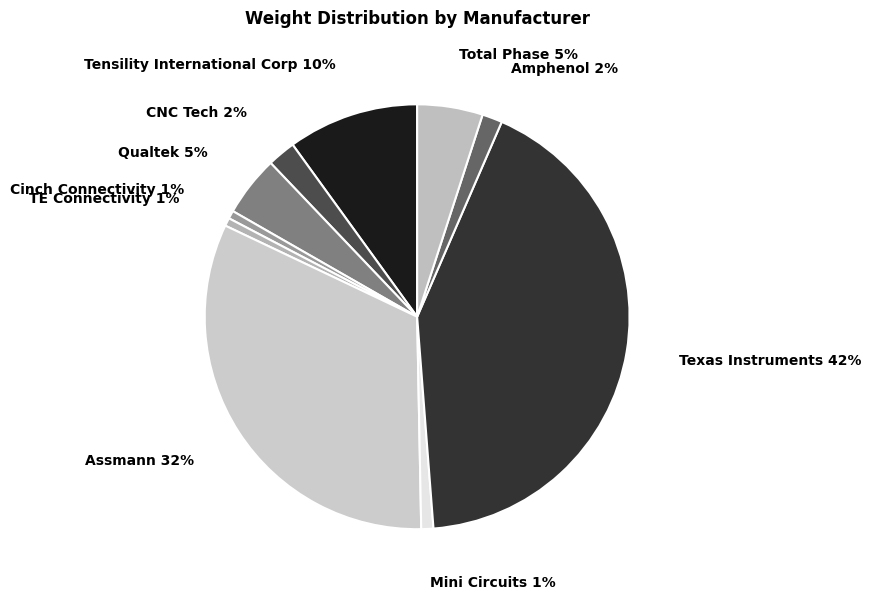

Which has a higher value, Amphenol or Total Phase?

Total Phase